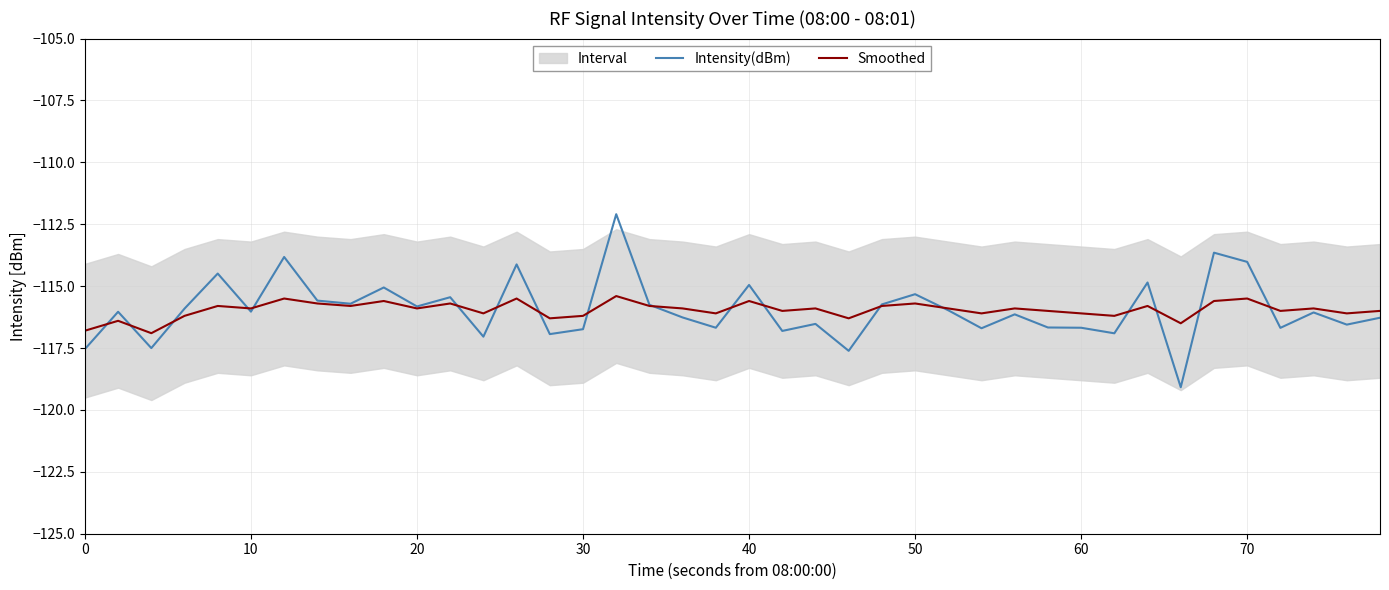

At how many categories does at least one series exceed -116?

23